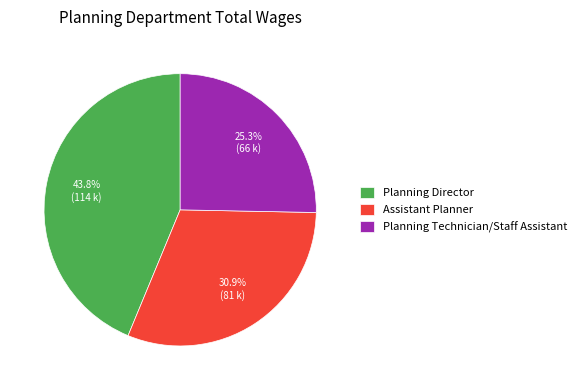

Which slice is the largest?

Planning Director